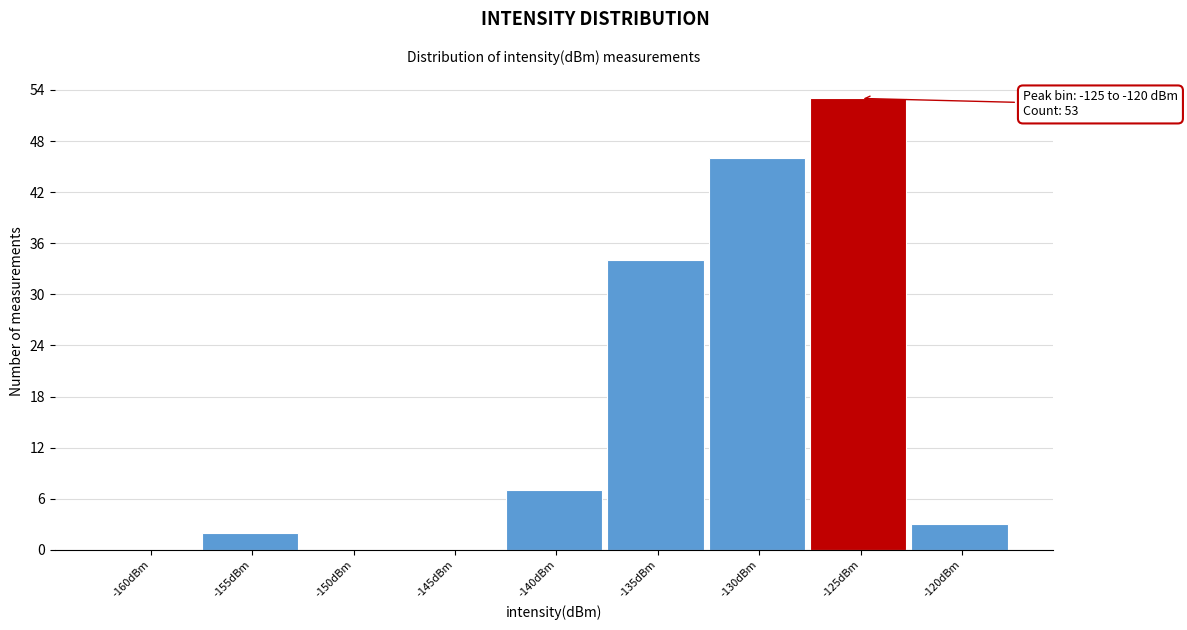

Reading right to left, transcribe all the data shown in this chart.

-120dBm=3	-125dBm=53	-130dBm=46	-135dBm=34	-140dBm=7	-145dBm=0	-150dBm=0	-155dBm=2	-160dBm=0